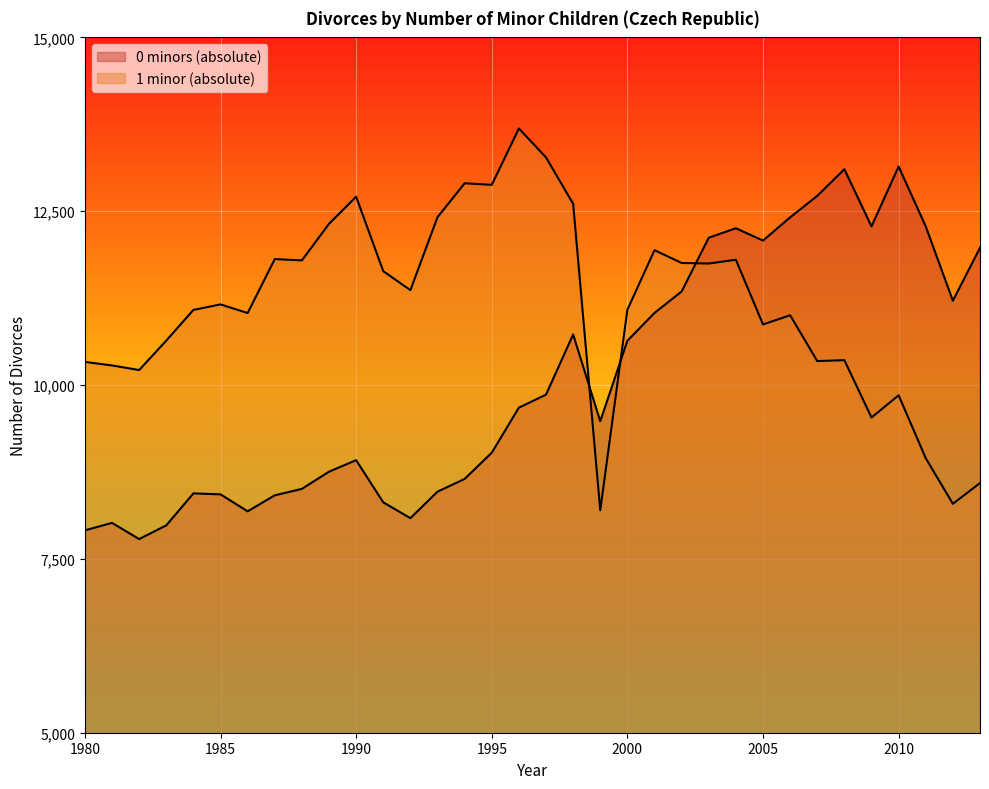

How many lines are shown in the chart?

2